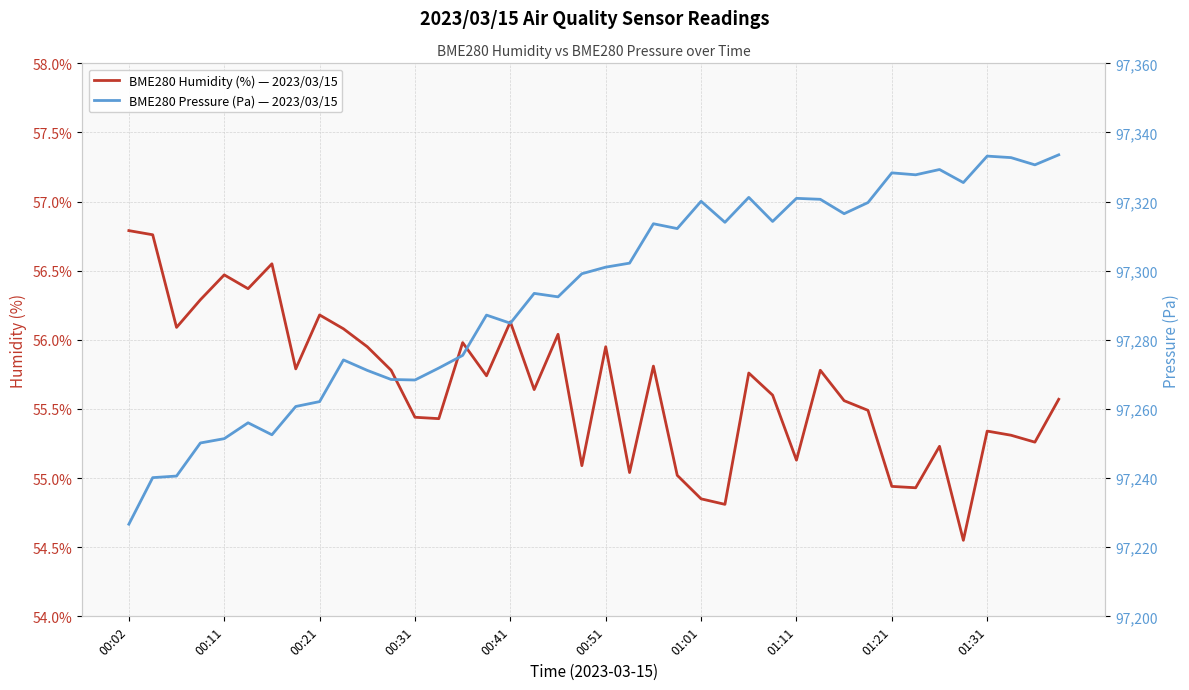

The value of BME280 Humidity (%) — 2023/03/15 at 00:11 is 56.5. True or false?

True